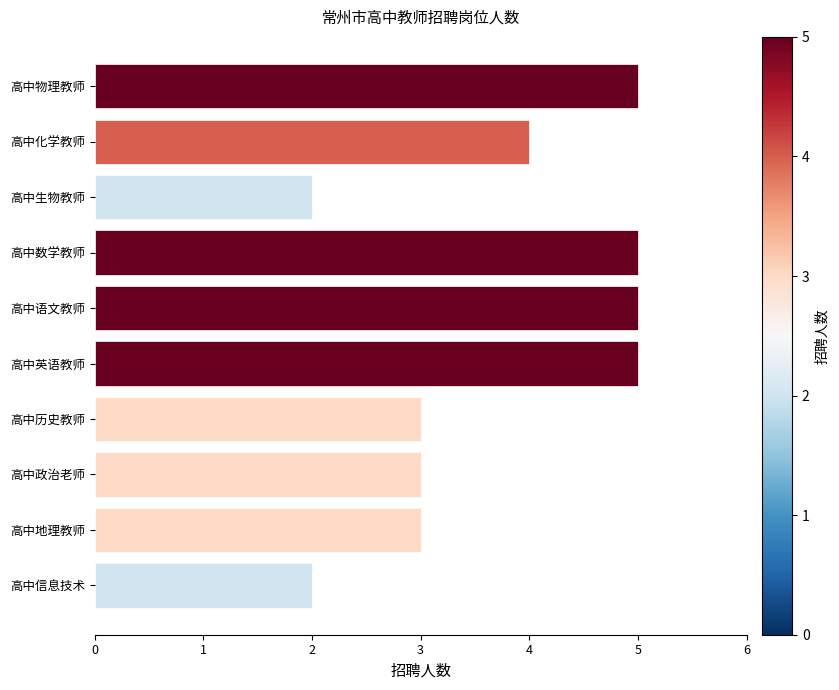

Does the chart contain stacked bars?

No